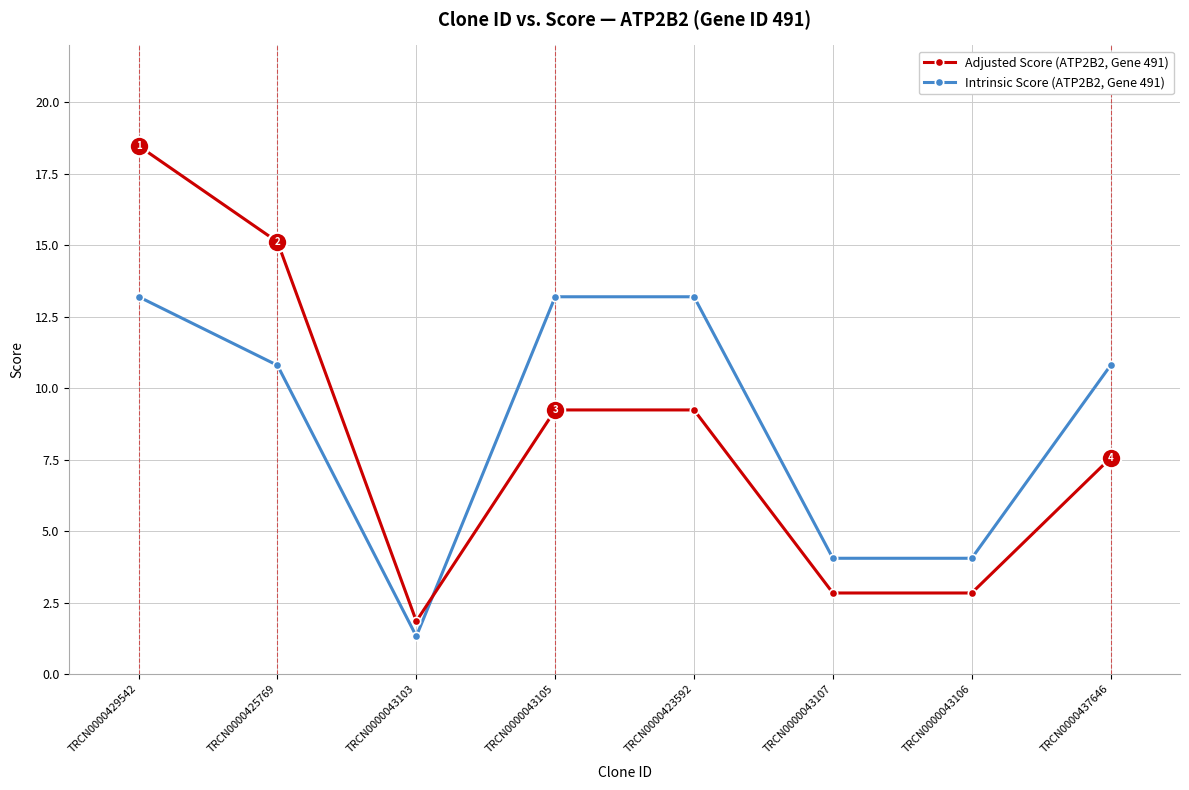

What is the spread (max minus min) of values at TRCN0000043107?

1.2